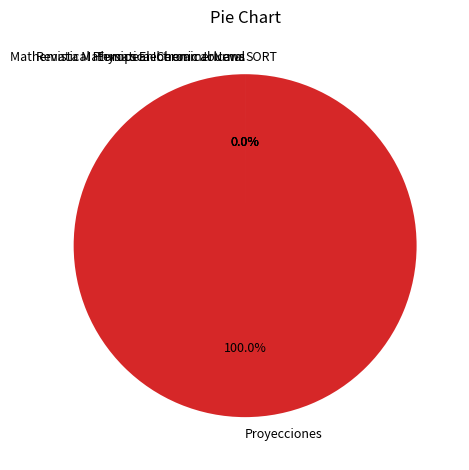

Which has a higher value, SORT or Proyecciones?

Proyecciones